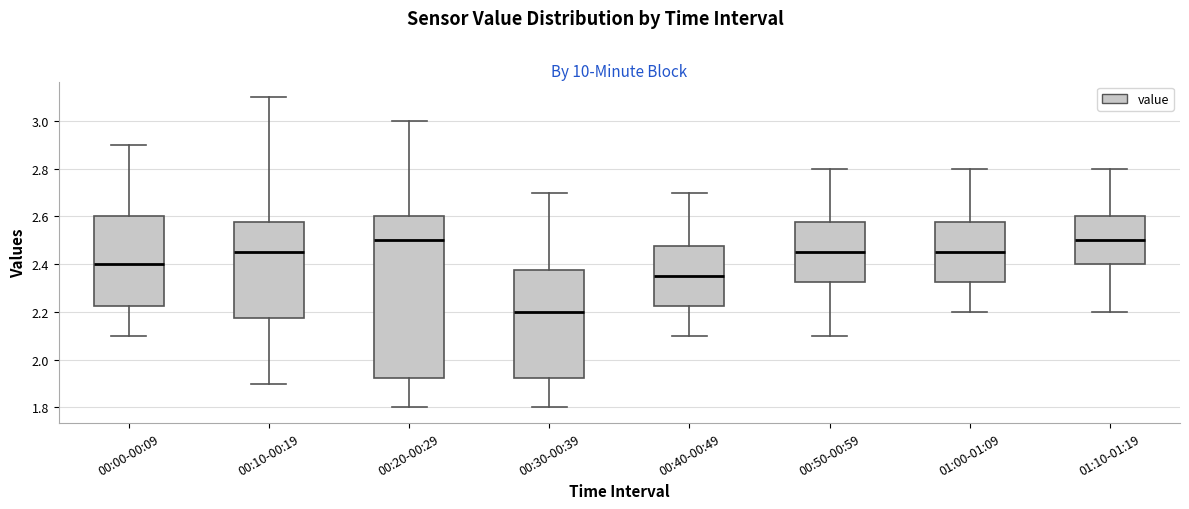

Where is the upper edge of the box for 00:50-00:59 on the y-axis? The values are not printed on the chart, so give them approximately, as read against the axis.

2.58